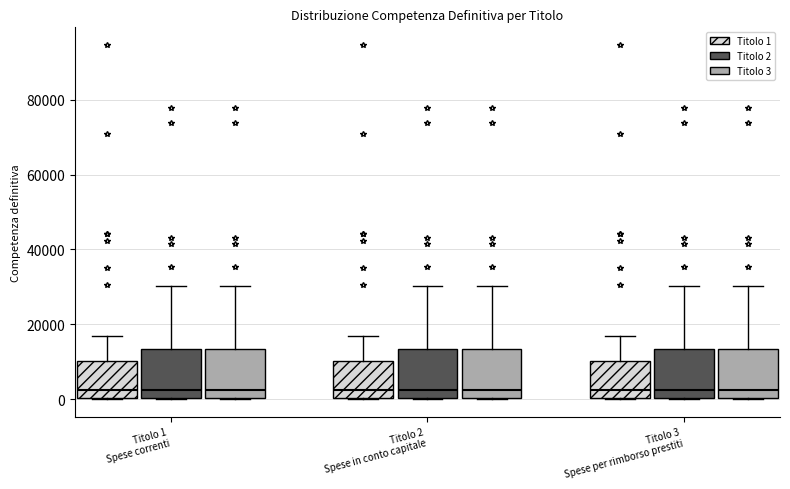

Where does the median line of the box for Titolo 3 Spese per rimborso prestiti (Titolo 2) sit on the y-axis? The values are not printed on the chart, so give them approximately, as read against the axis.

2000